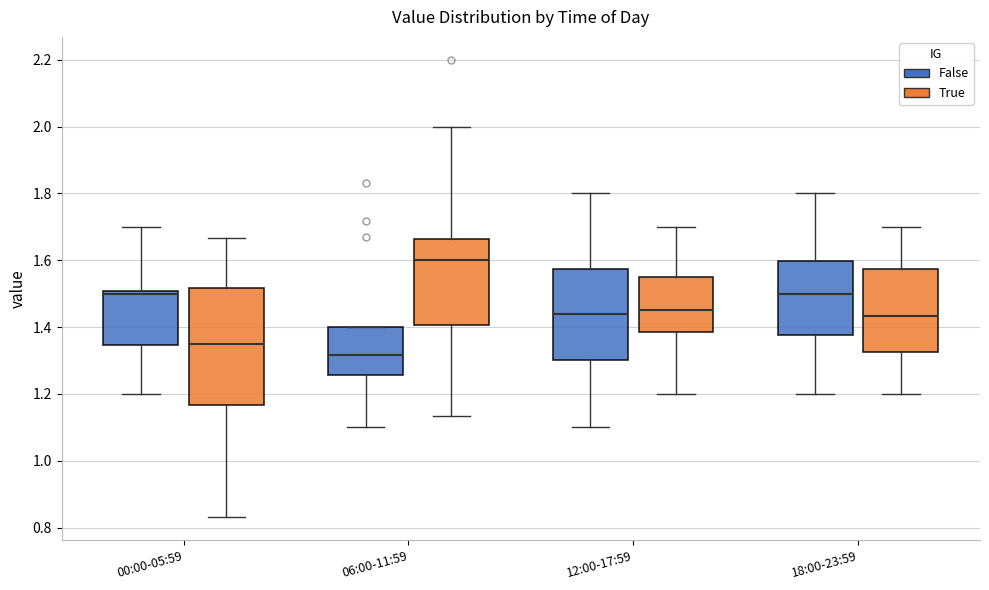

Which box is the tallest, from its lower edge to its upper edge?

00:00-05:59 (True)